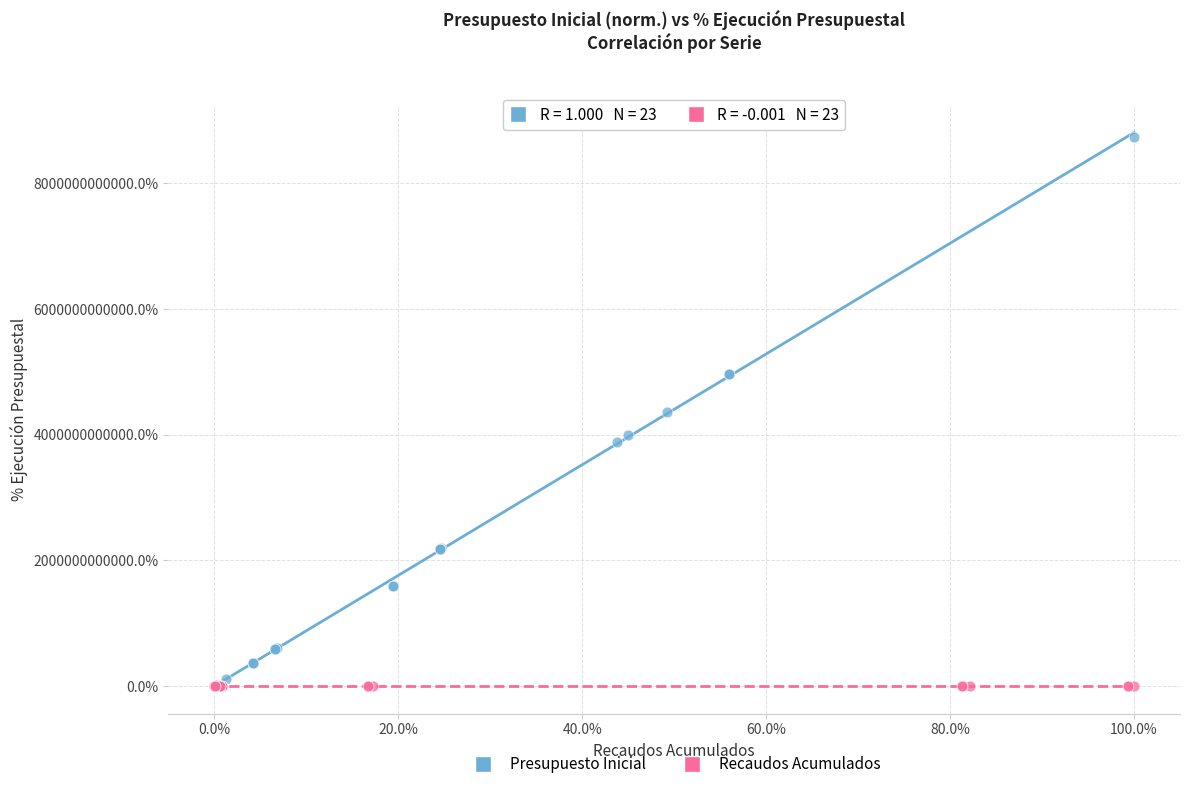

Which series has the largest Y range (max minus min)?

Presupuesto Inicial